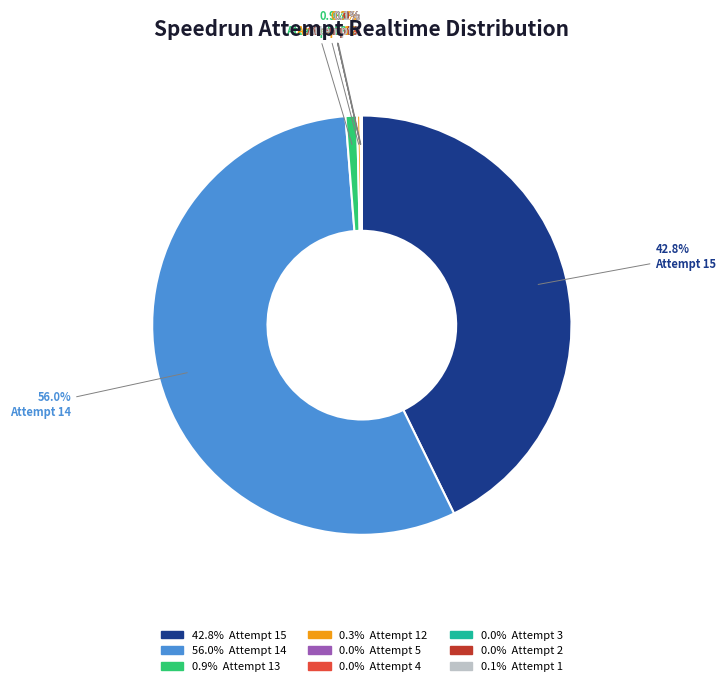

Is there any slice that represents more than half of the pie?

Yes